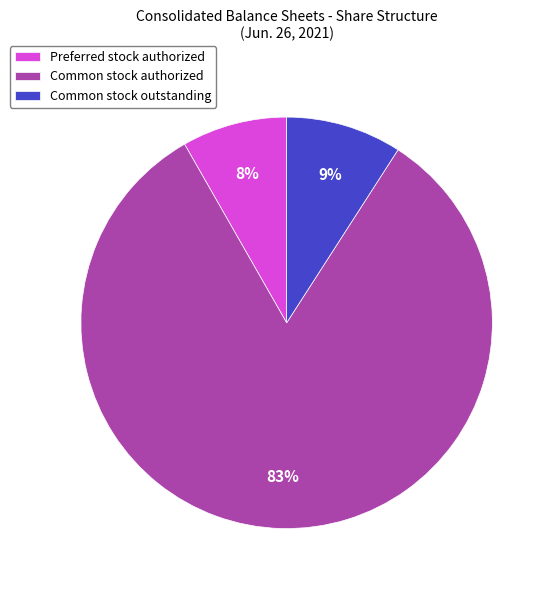

Count the number of slices in the pie.

3